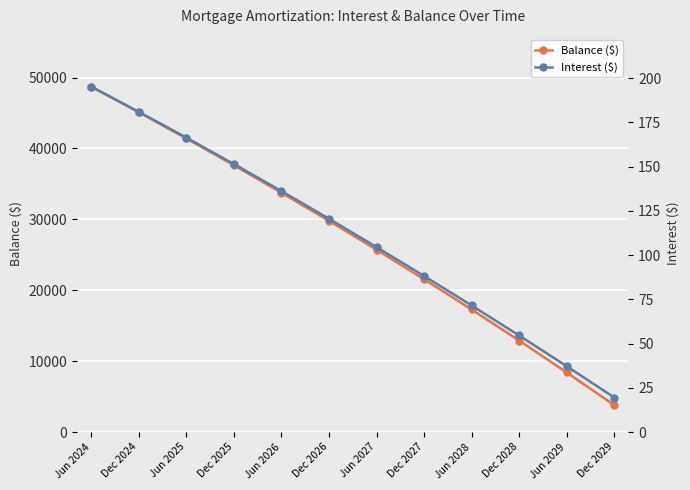

Rank the categories by Balance ($) value from highest to lowest.

Jun 2024, Dec 2024, Jun 2025, Dec 2025, Jun 2026, Dec 2026, Jun 2027, Dec 2027, Jun 2028, Dec 2028, Jun 2029, Dec 2029